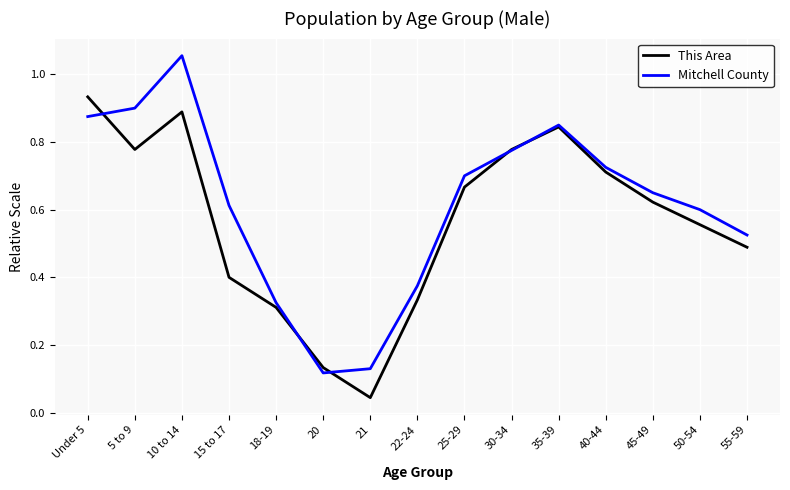

Which series has the largest total across all categories?

Mitchell County